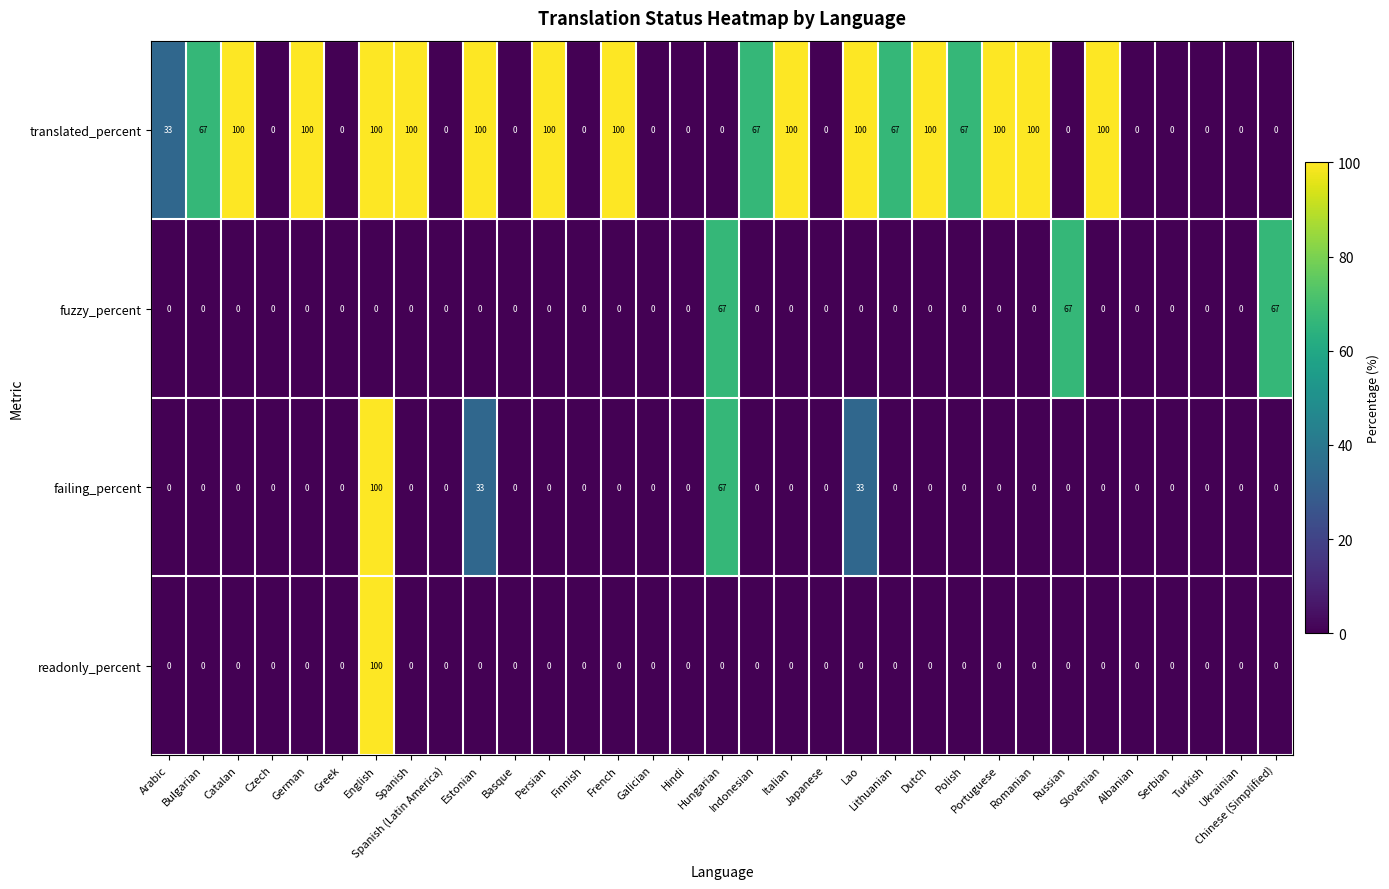

What is the sum of the translated_percent values at German and Finnish?

100